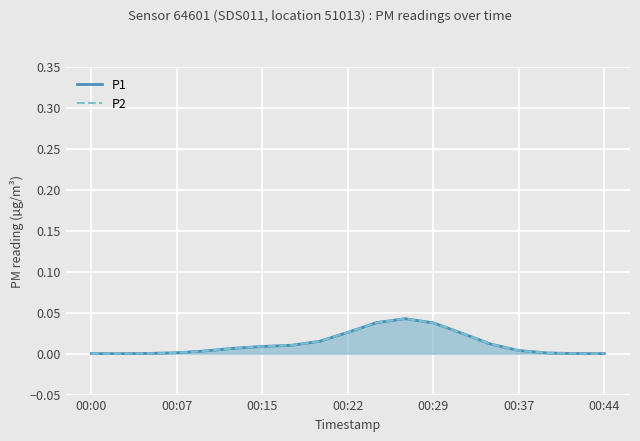

Count the number of categories in the chart.

19